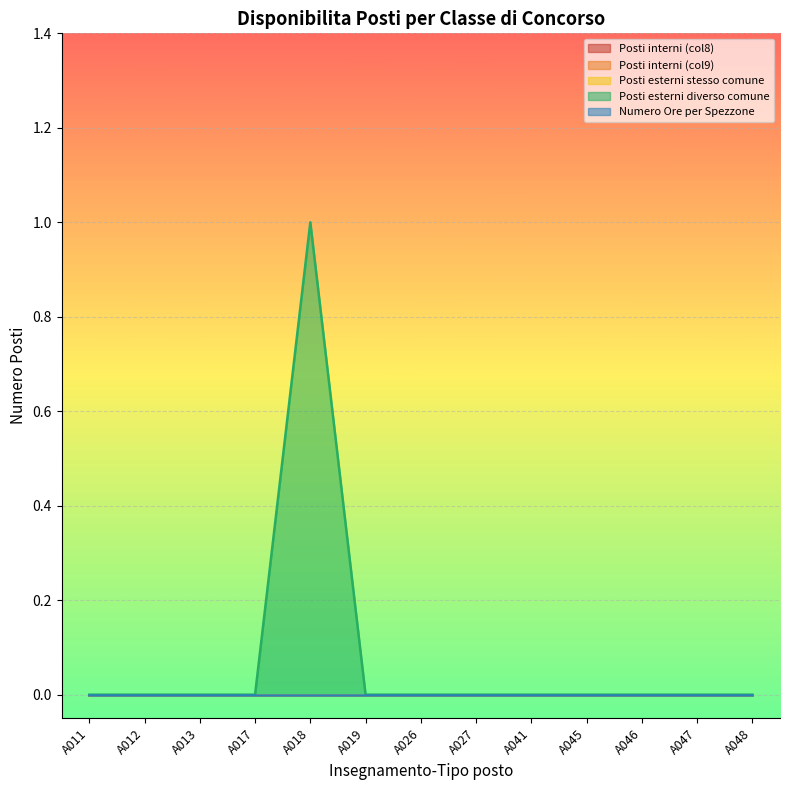

Is it true that Numero Ore per Spezzone equals 0 at A012?

True